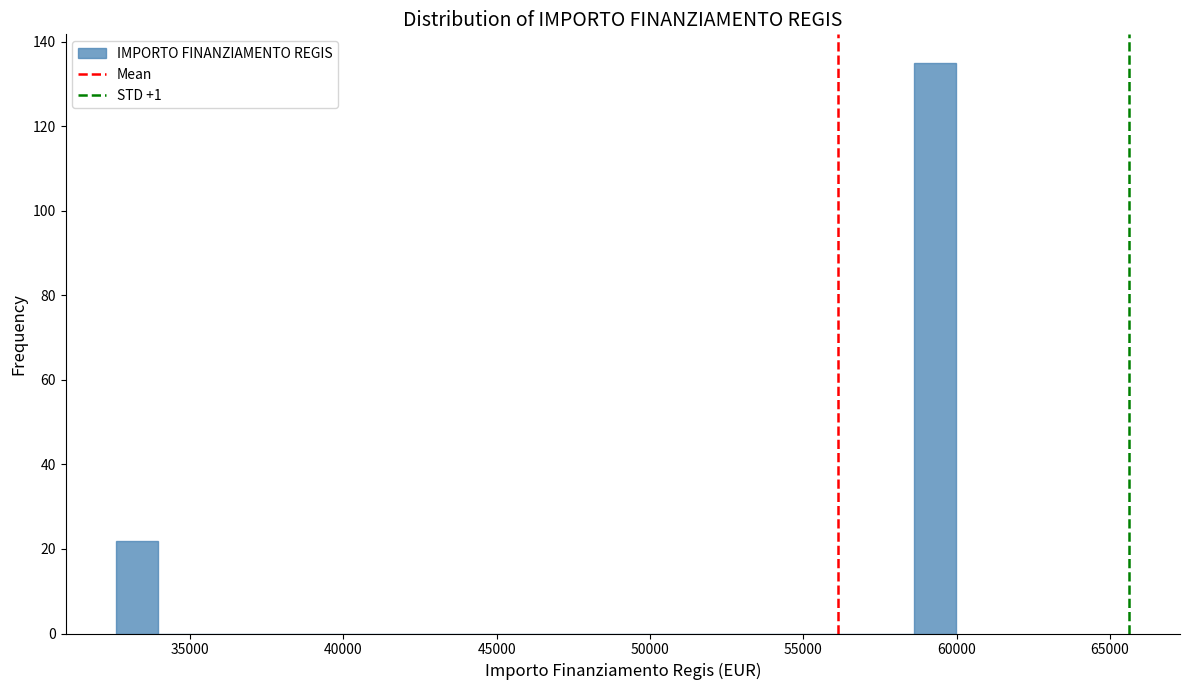

Around what value on the x-axis is the tallest bar? Give the approximate position of its centre, as read against the axis.

59500